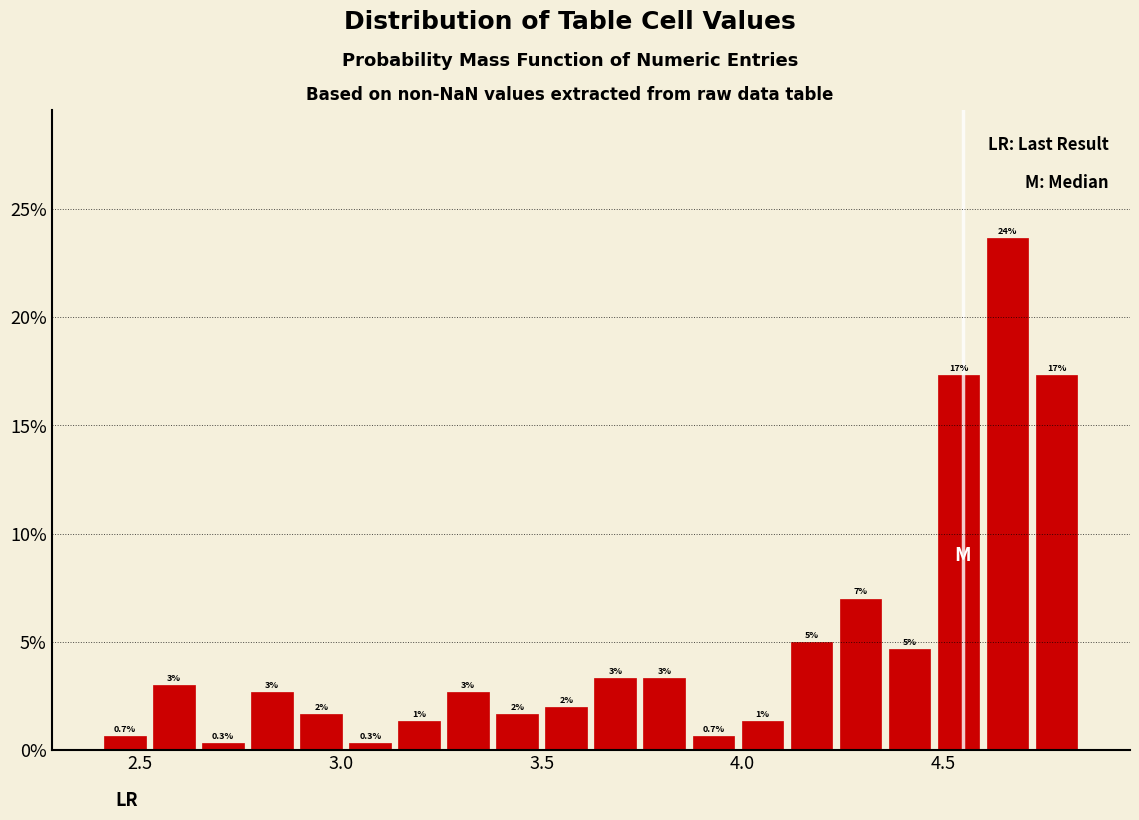

Around what value on the x-axis is the tallest bar? Give the approximate position of its centre, as read against the axis.

4.65